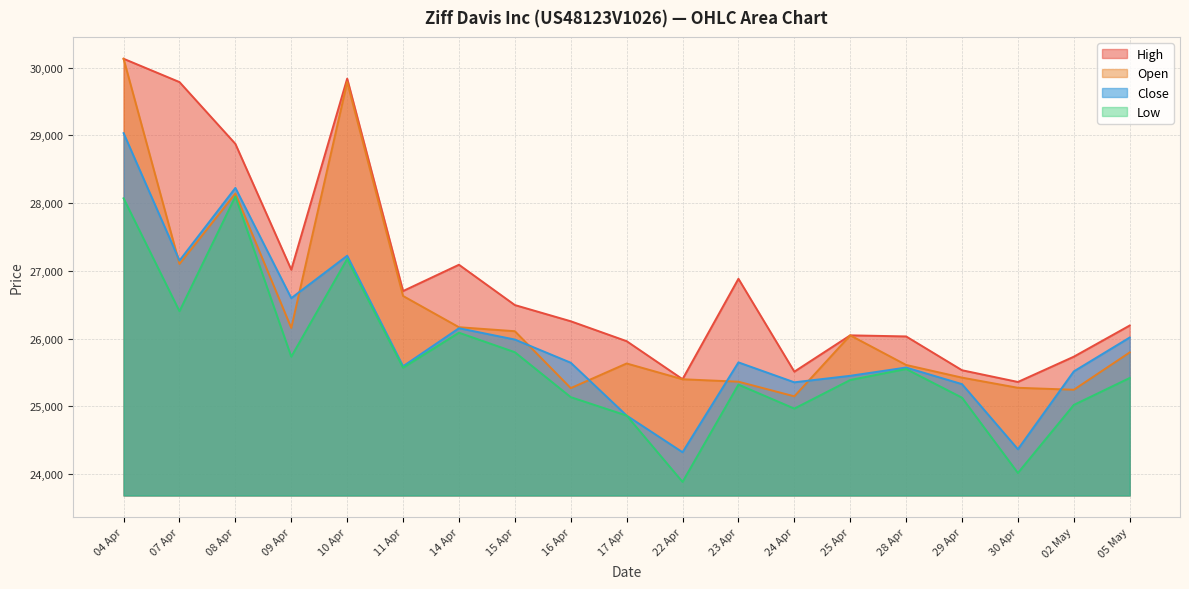

True or false: Low and Open intersect in this chart.

False